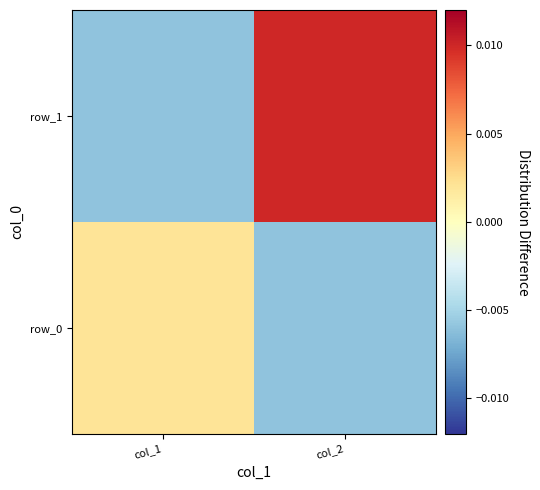

List the labels in order of row_0 value, largest first.

col_1, col_2